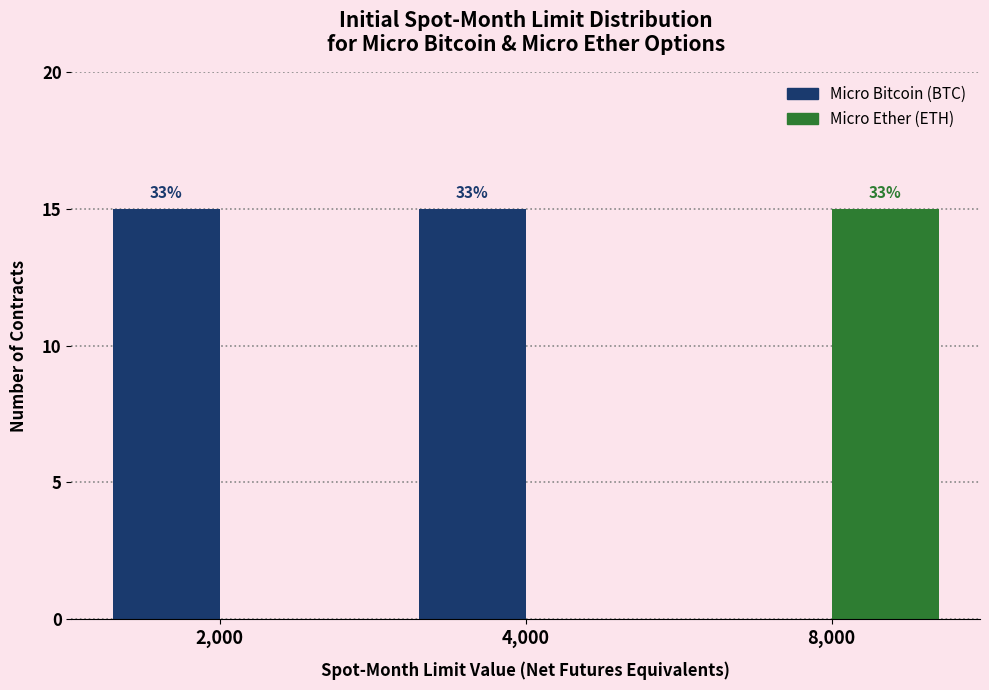

Are the bars grouped side by side (vs. stacked)?

Yes